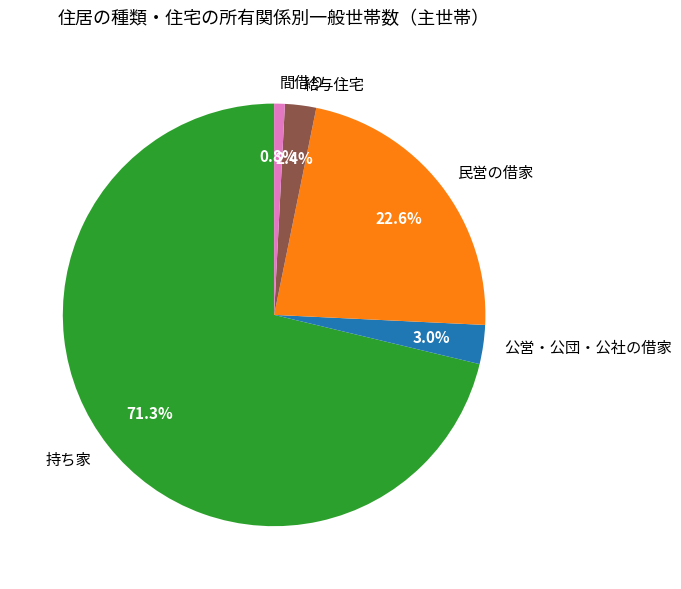

Do 給与住宅 and 民営の借家 together represent more than half of the pie?

No